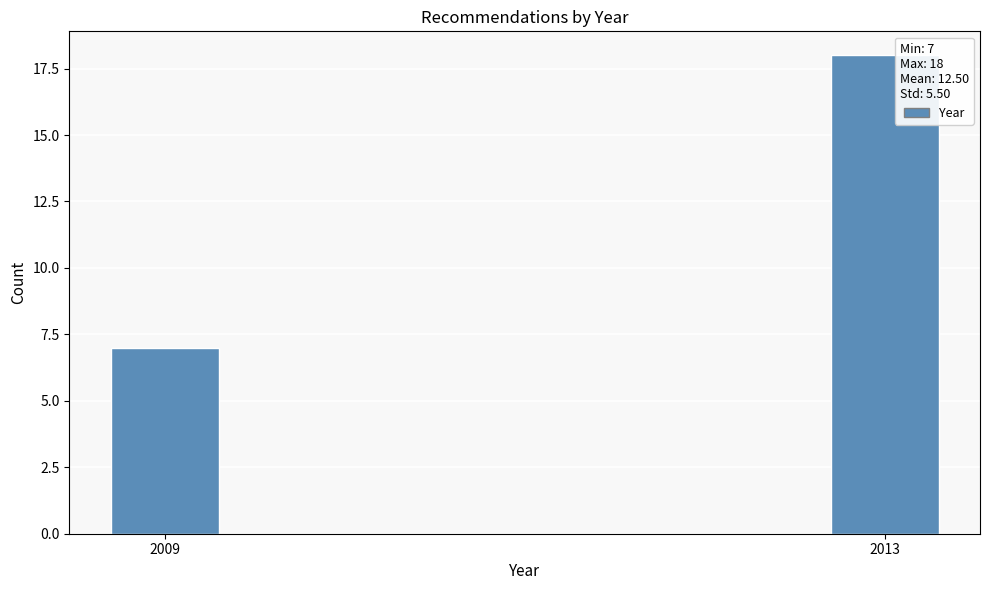

Reading left to right, extract all data points from this chart.

7	18